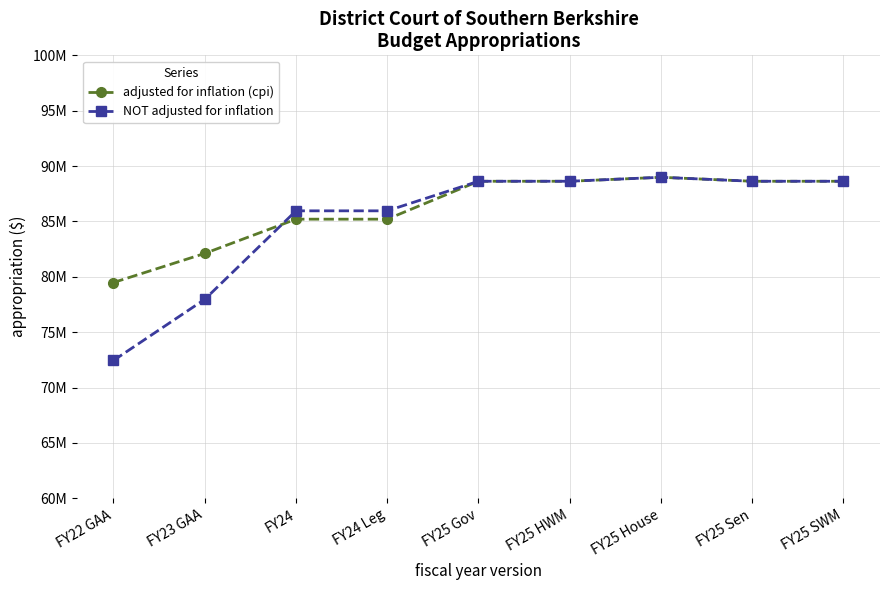

What is the approximate value of NOT adjusted for inflation at FY24 Leg?

86.0